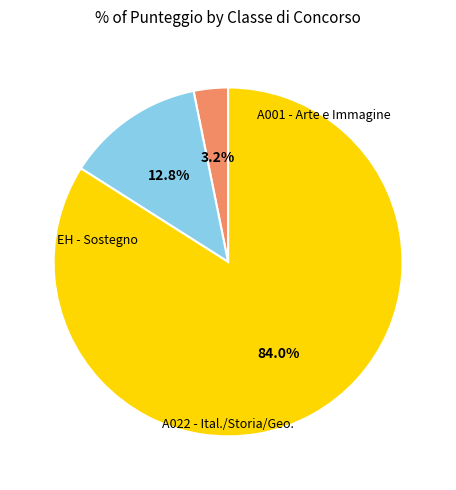

Count the number of slices in the pie.

3